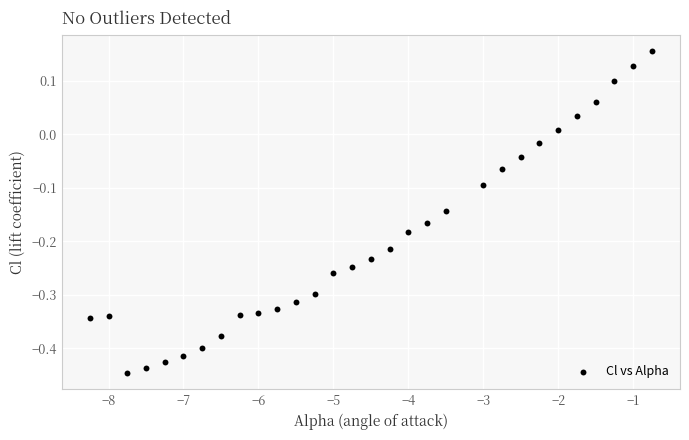

What is the range of Y values (max minus min)?

0.6